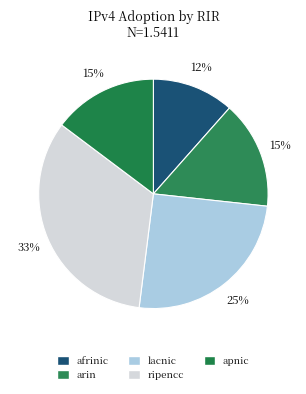

Is the sum of ripencc and apnic greater than half?

No